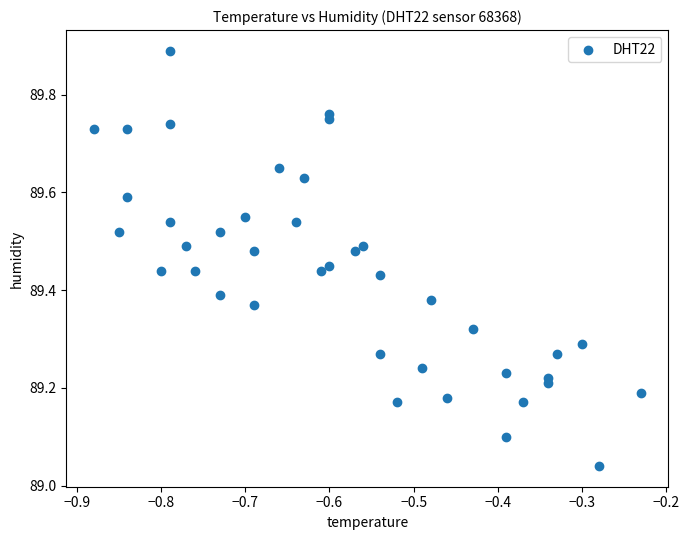

What is the range of X values (max minus min)?

0.7